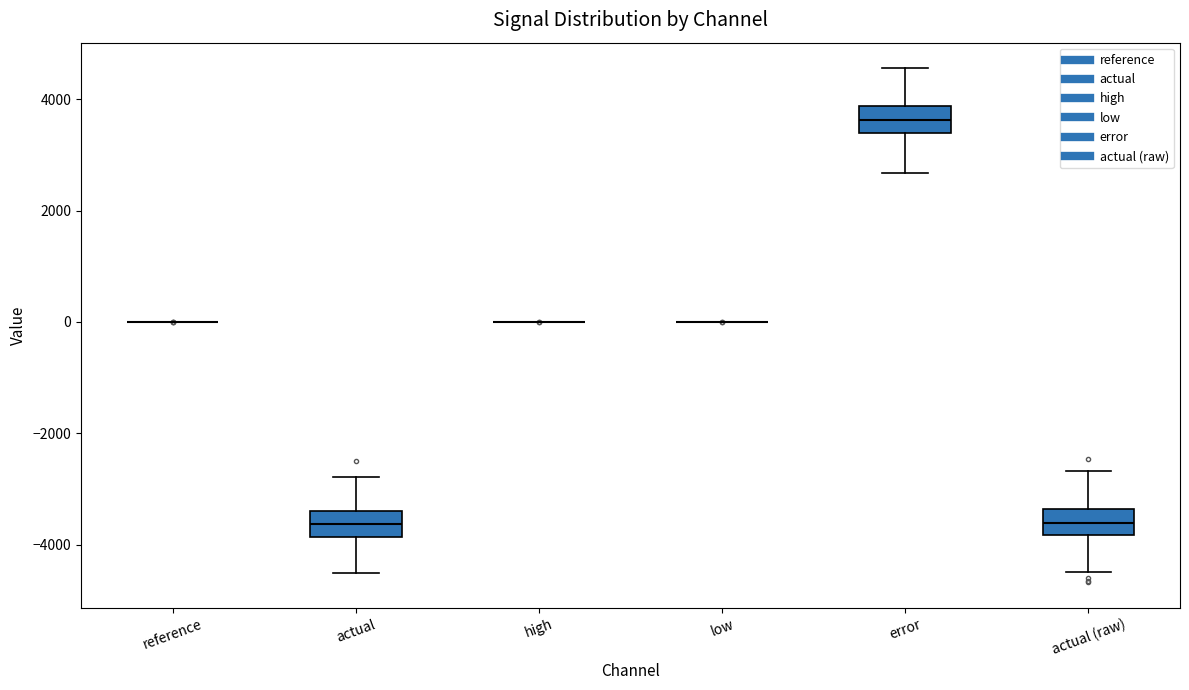

Where does the median line of the box for actual (raw) sit on the y-axis? The values are not printed on the chart, so give them approximately, as read against the axis.

-3600